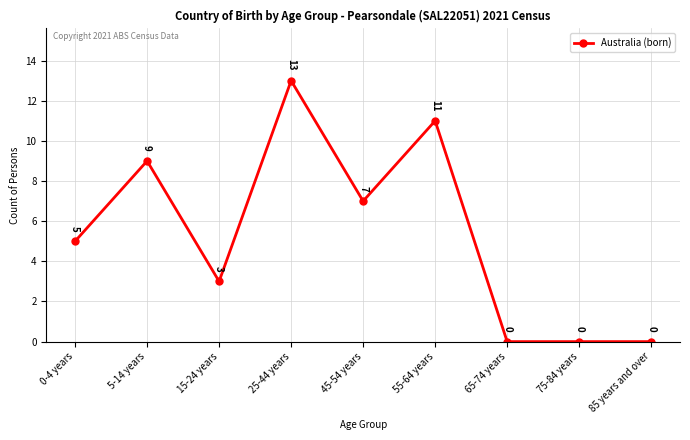

At which label is the value closest to 6?

0-4 years